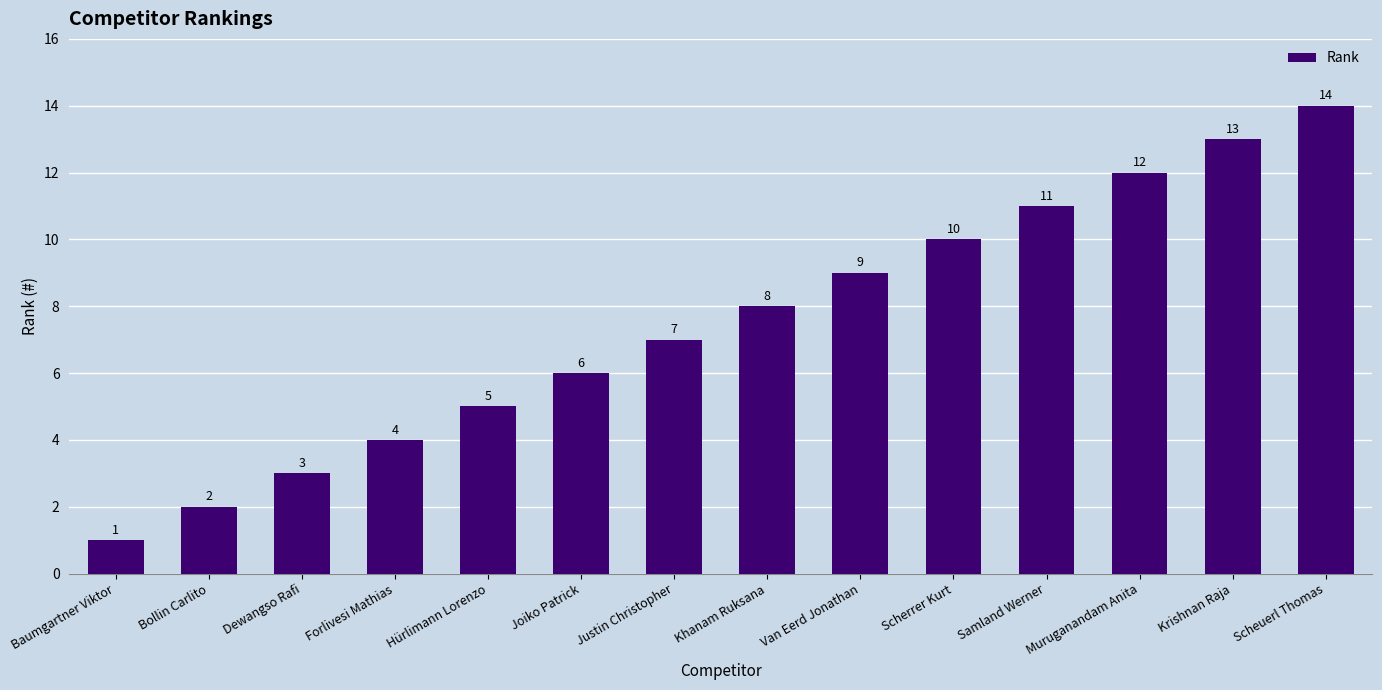

What is the difference between the values at Bollin Carlito and Baumgartner Viktor?

1